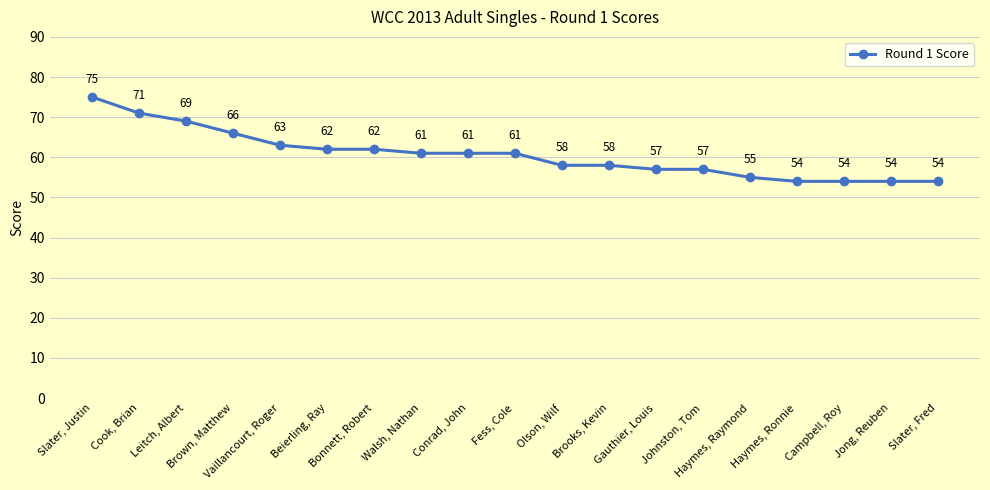

What is the label of the 2nd point from the left?

Cook, Brian